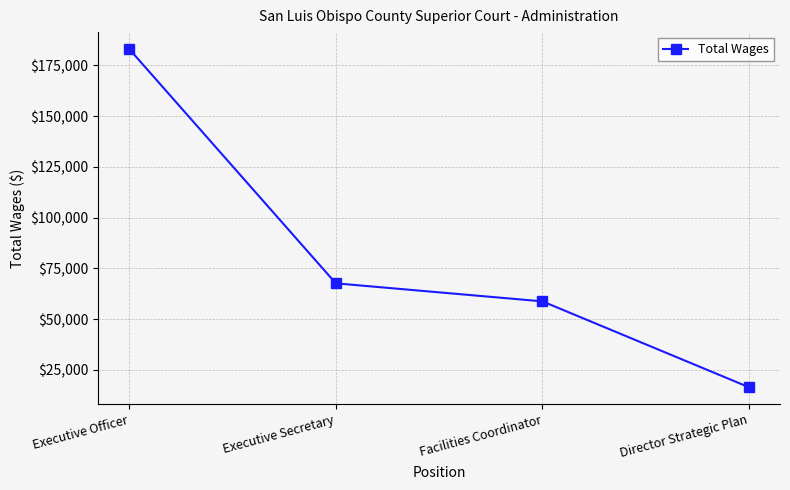

What is the label of the 1st point from the right?

Director Strategic Plan